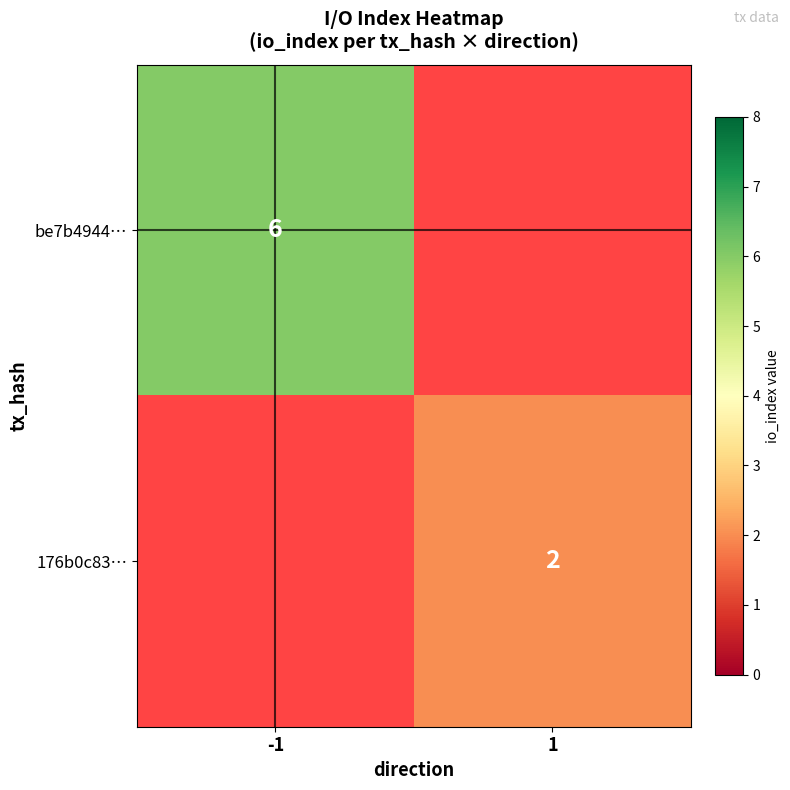

How many series are shown in this chart?

2